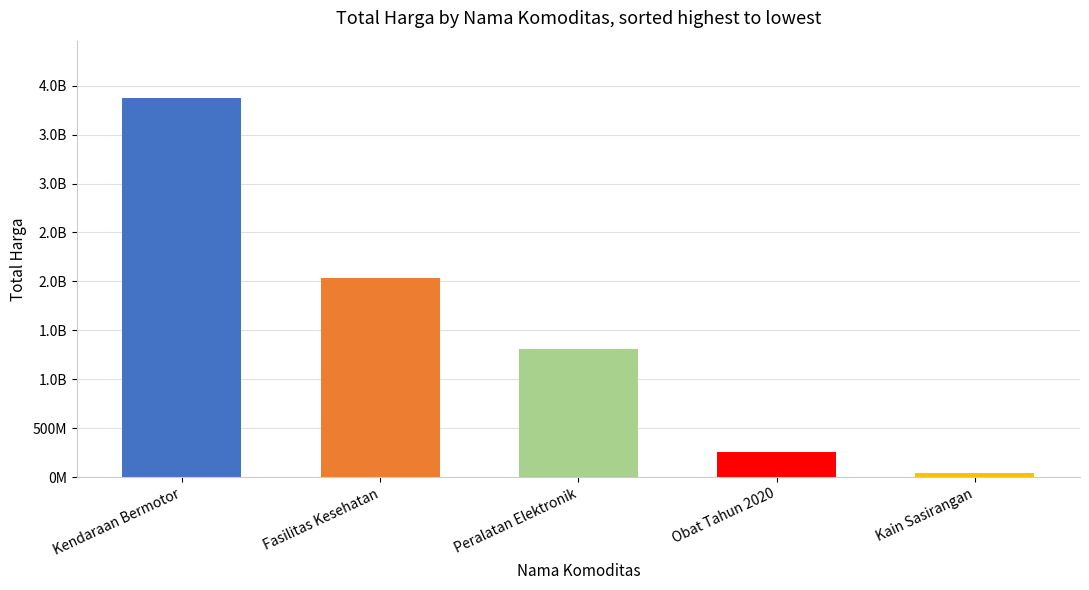

What is the label of the 4th bar from the right?

Fasilitas Kesehatan